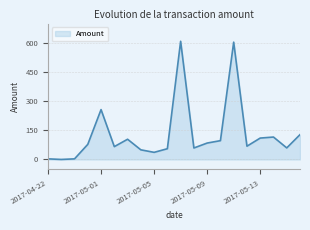

Does the chart display data point markers on the line(s)?

No